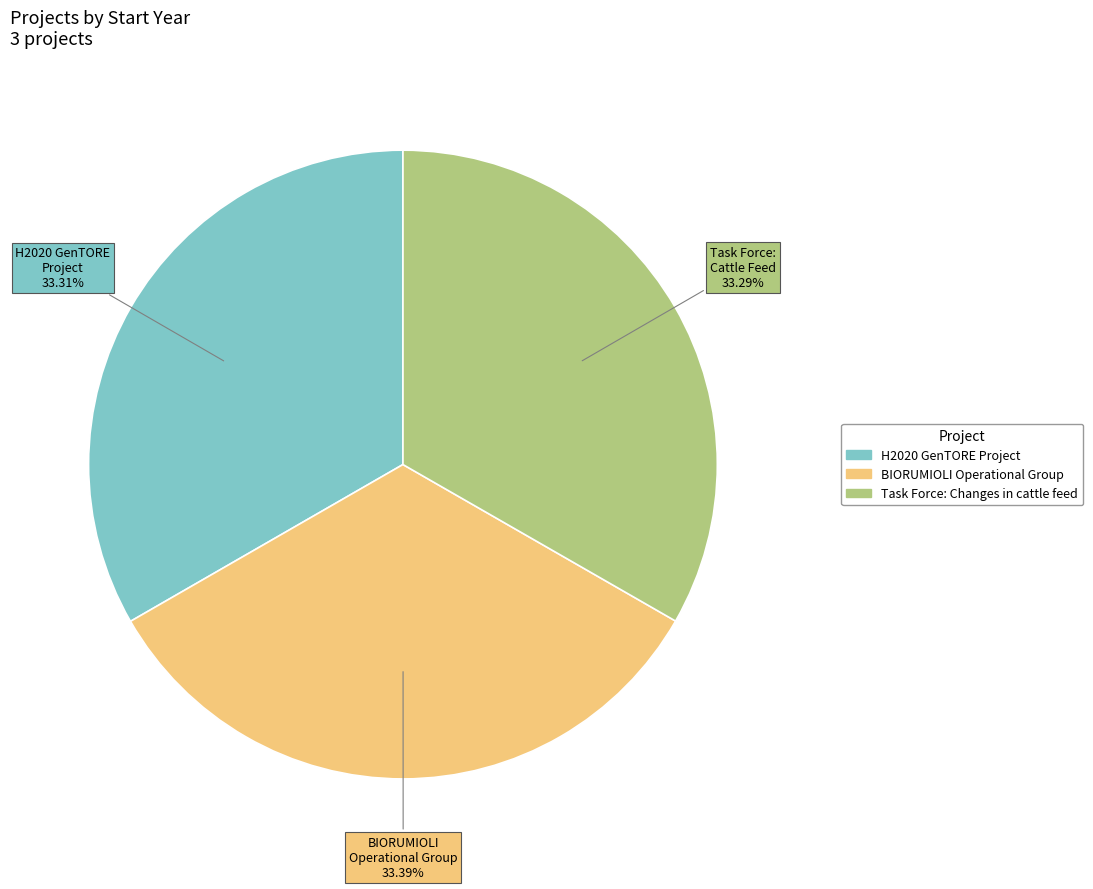

Count the number of slices in the pie.

3